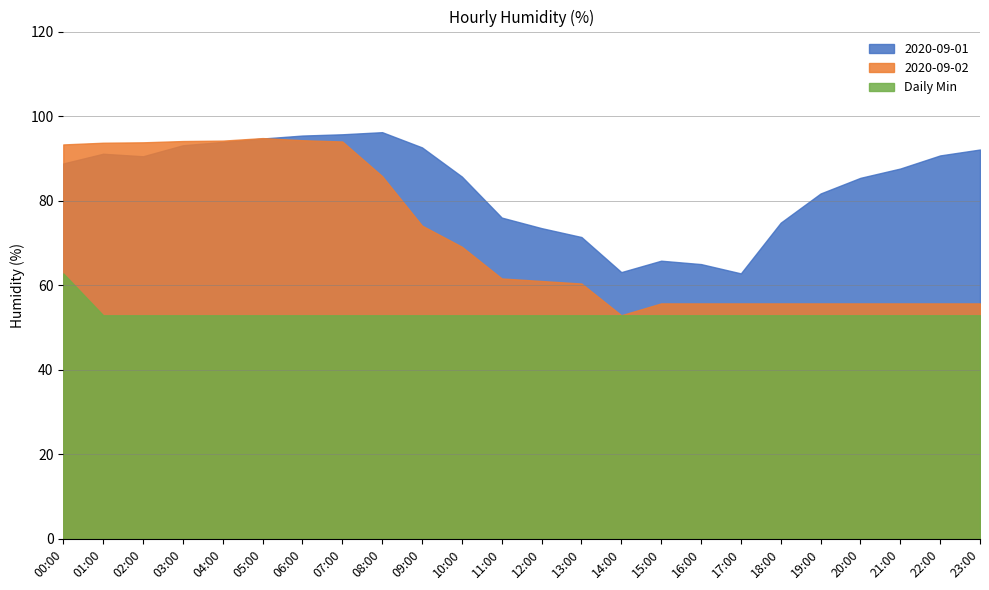

What is the average value of the 2020-09-01 series?

83.6